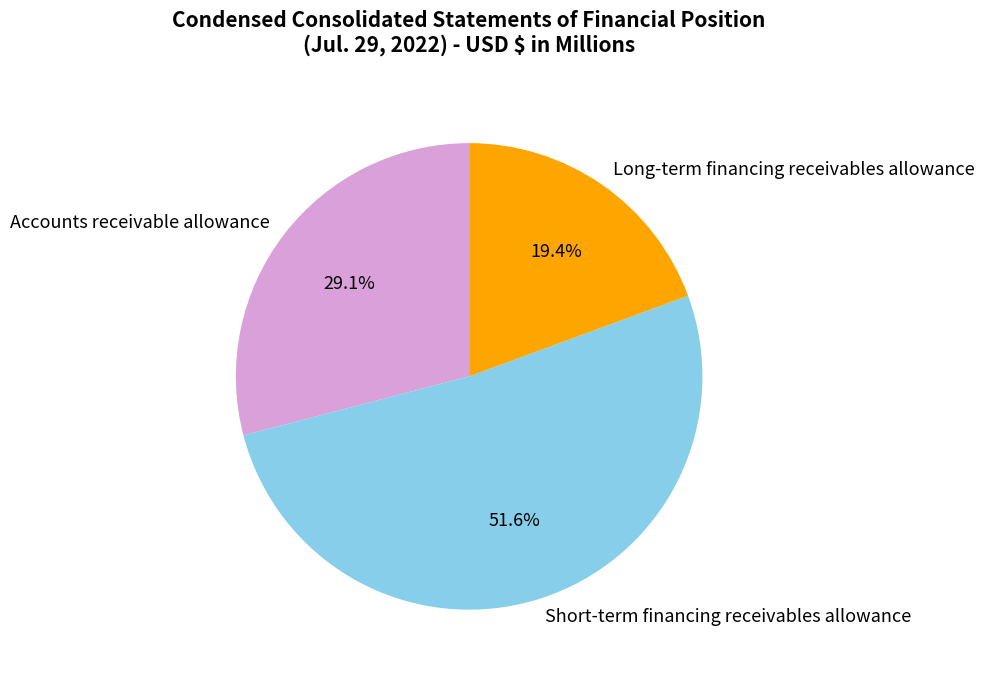

To the nearest percent, what is the difference between the largest and smallest slice percentages?

32%